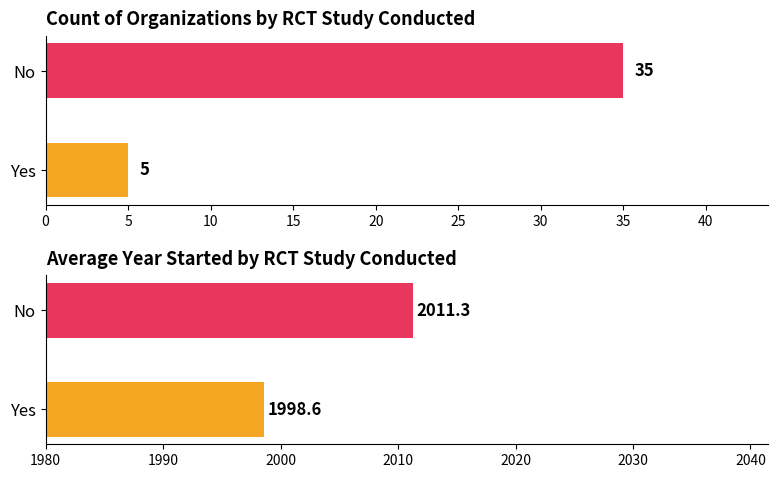

Is it true that Count of Organizations equals 1.2 at 0?

False